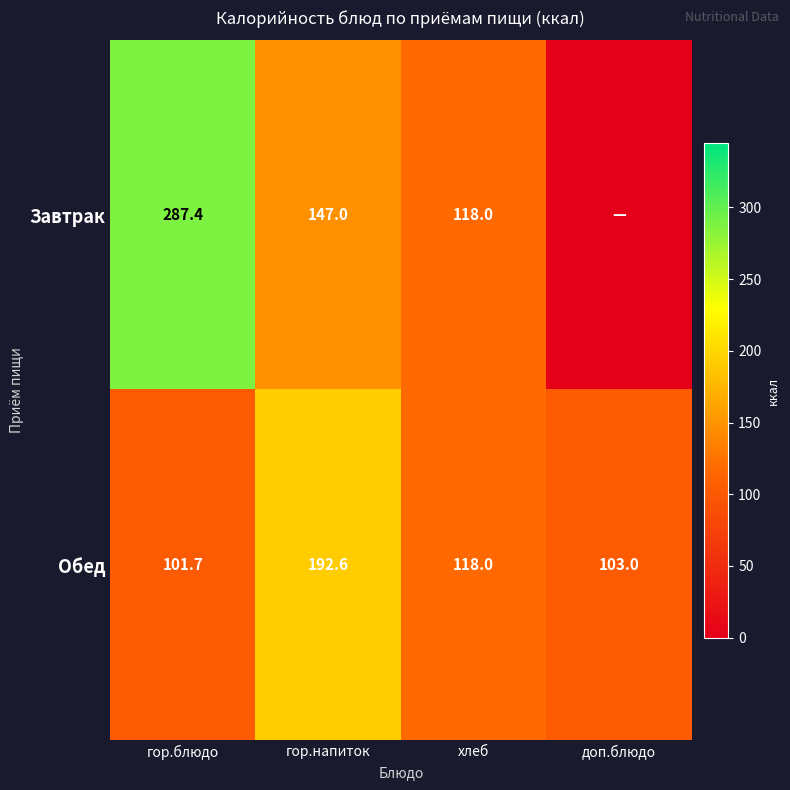

What is the average value of the Обед series?

128.8